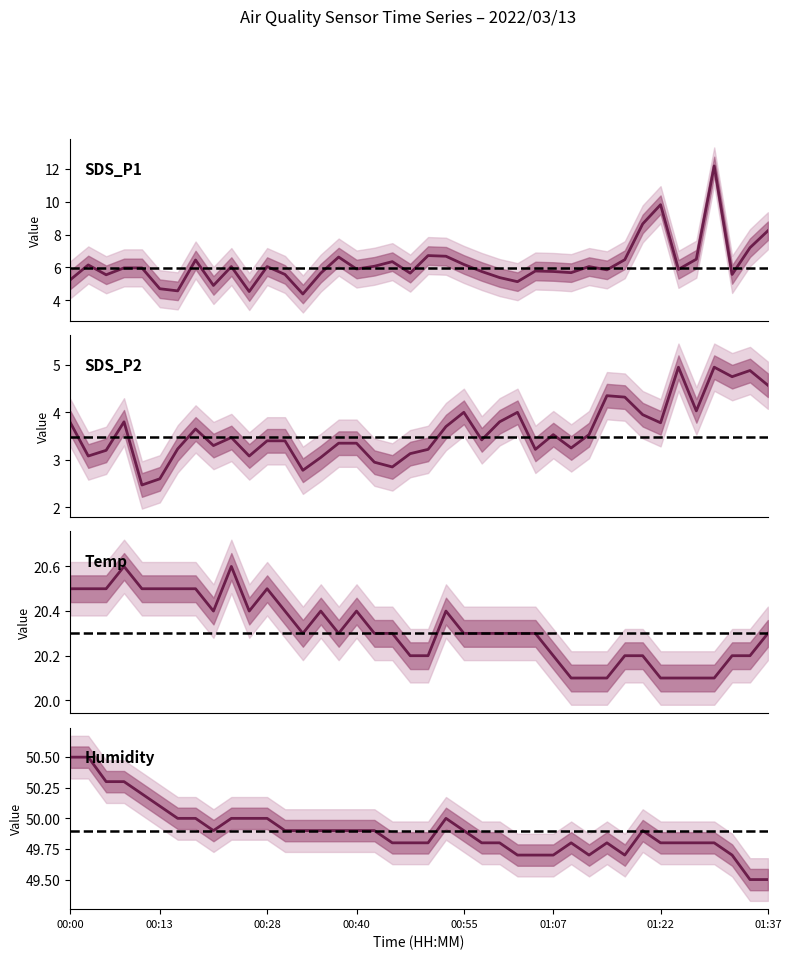

Which series has the largest total across all categories?

Humidity